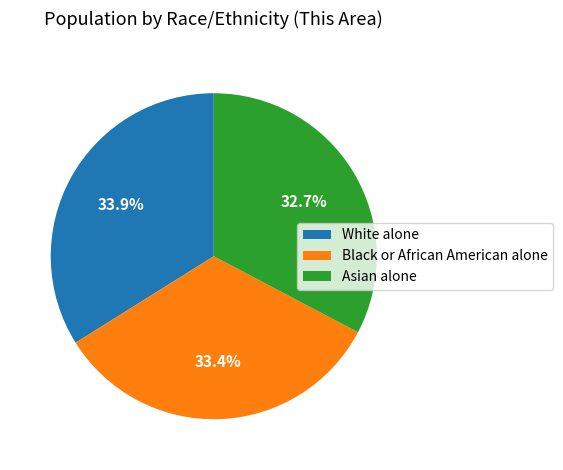

Does any single category account for the majority?

No